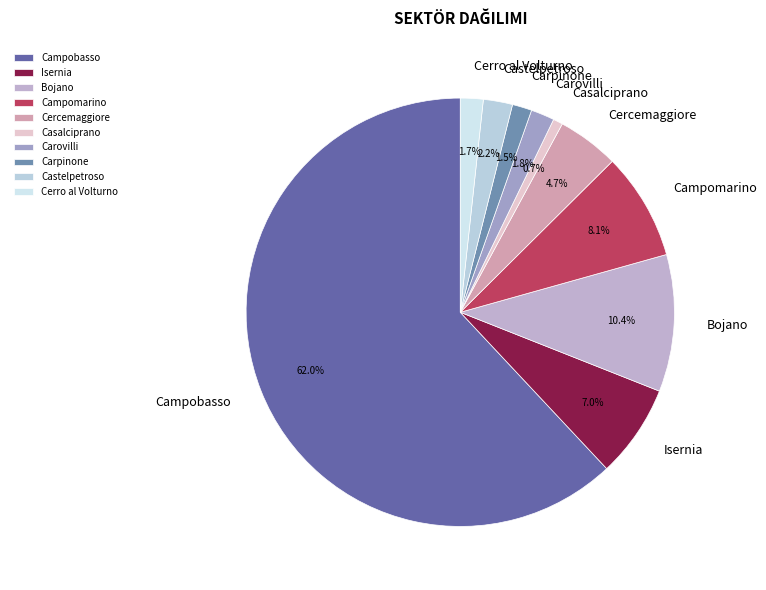

Is it true that Campobasso is 55% of the pie?

False